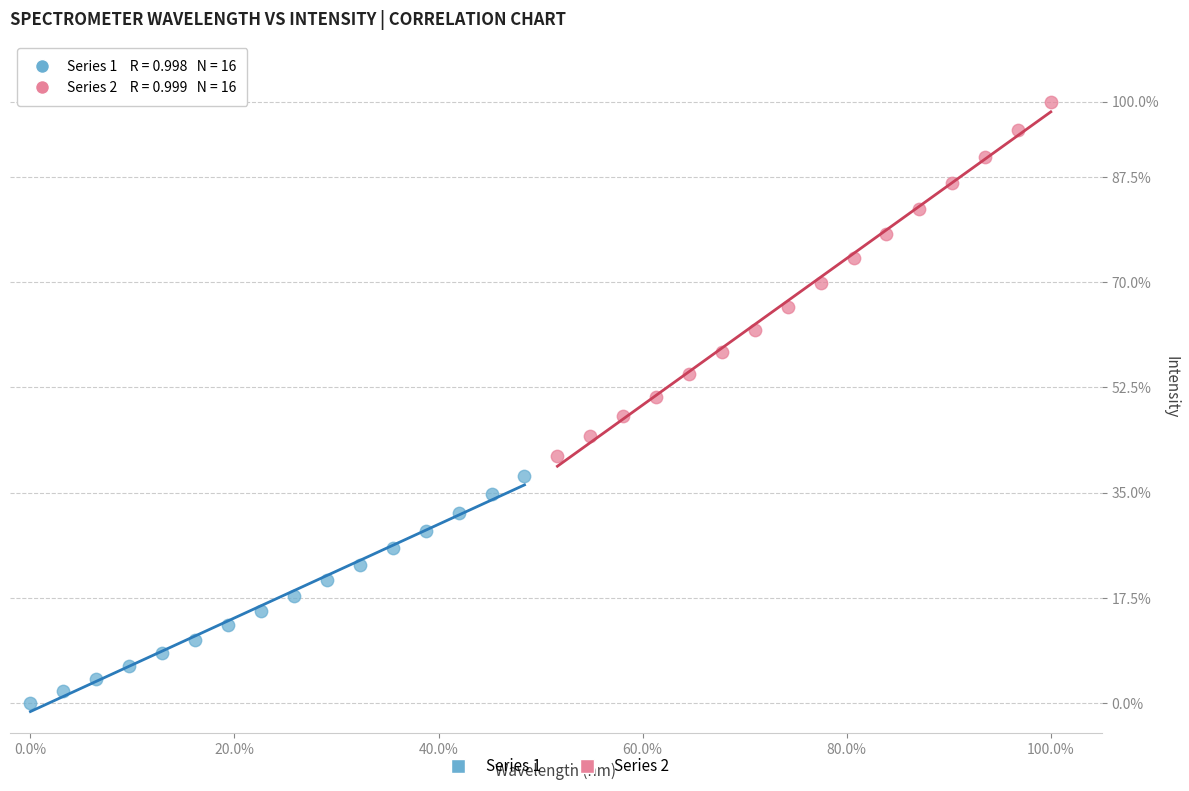

Which series reaches the minimum Y coordinate?

Series 1